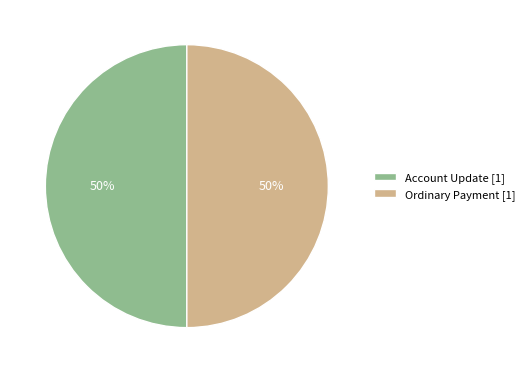

How many segments does this pie chart have?

2